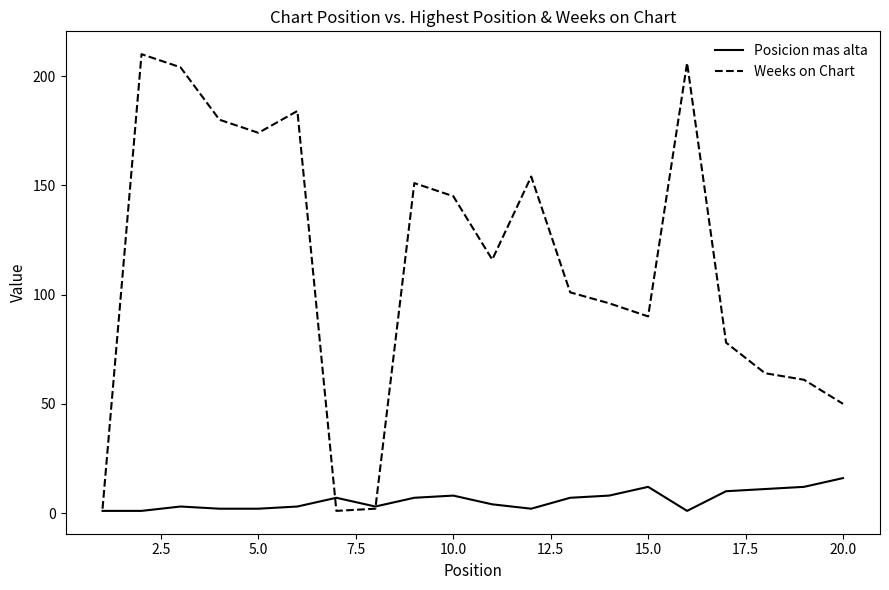

At how many categories does at least one series exceed 39?

17